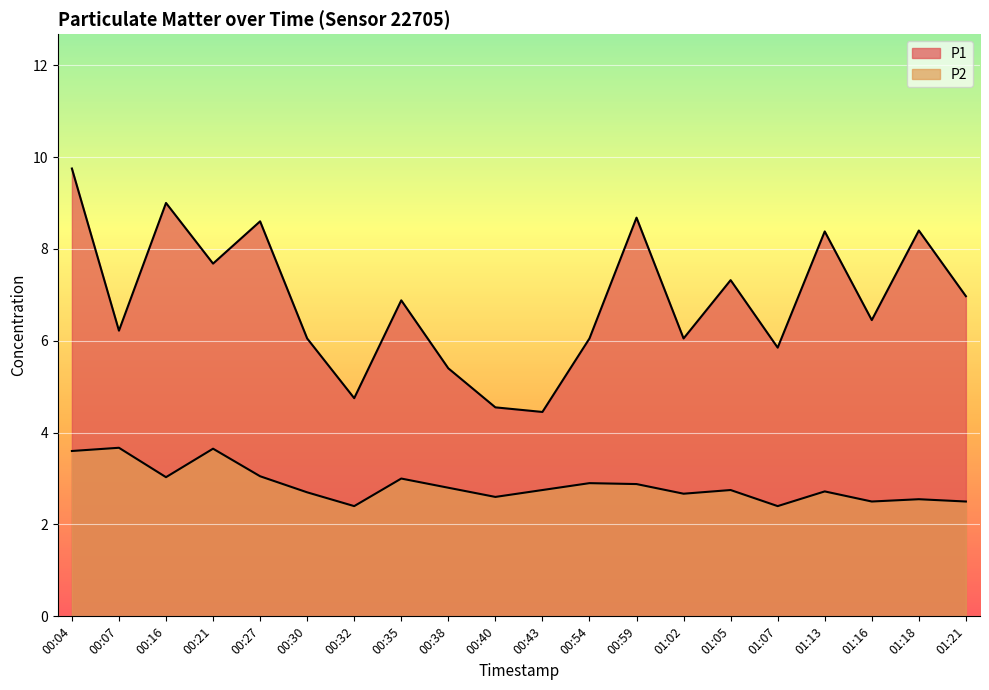

True or false: P2 has a value of 4.7 at 01:05.

False